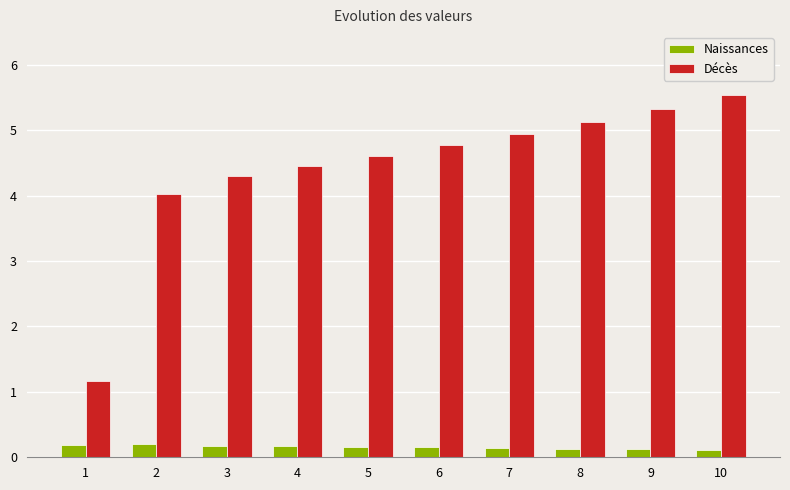

Is the value of Décès at 6 greater than the value of Naissances at 9?

Yes